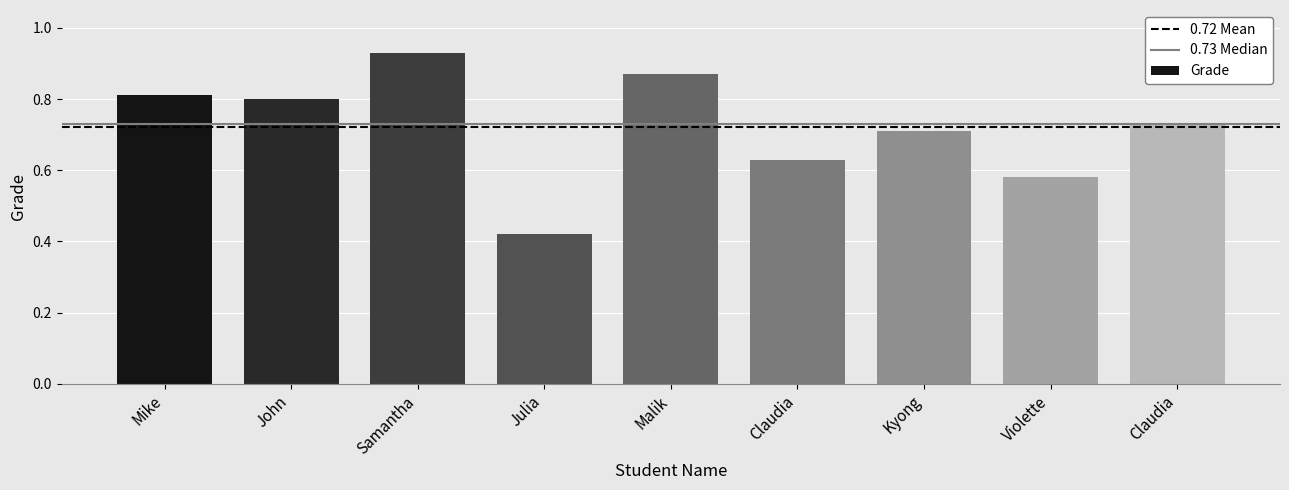

What is the sum of the values at Samantha and Malik?

1.8